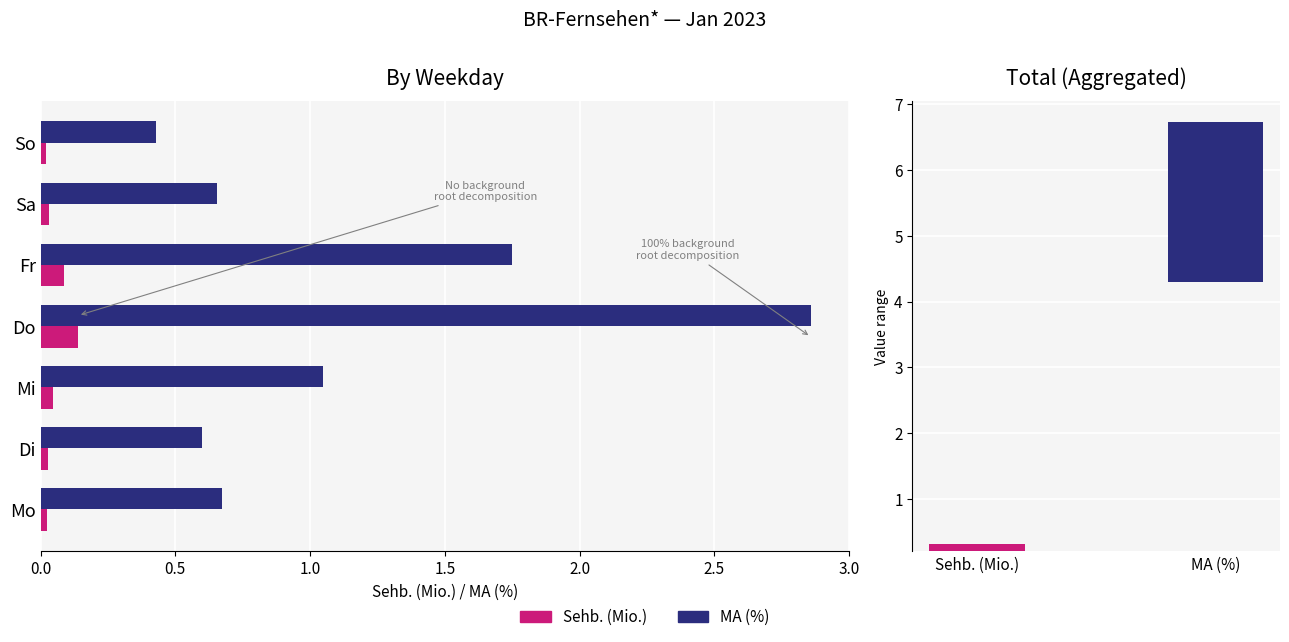

How many series are shown in this chart?

2